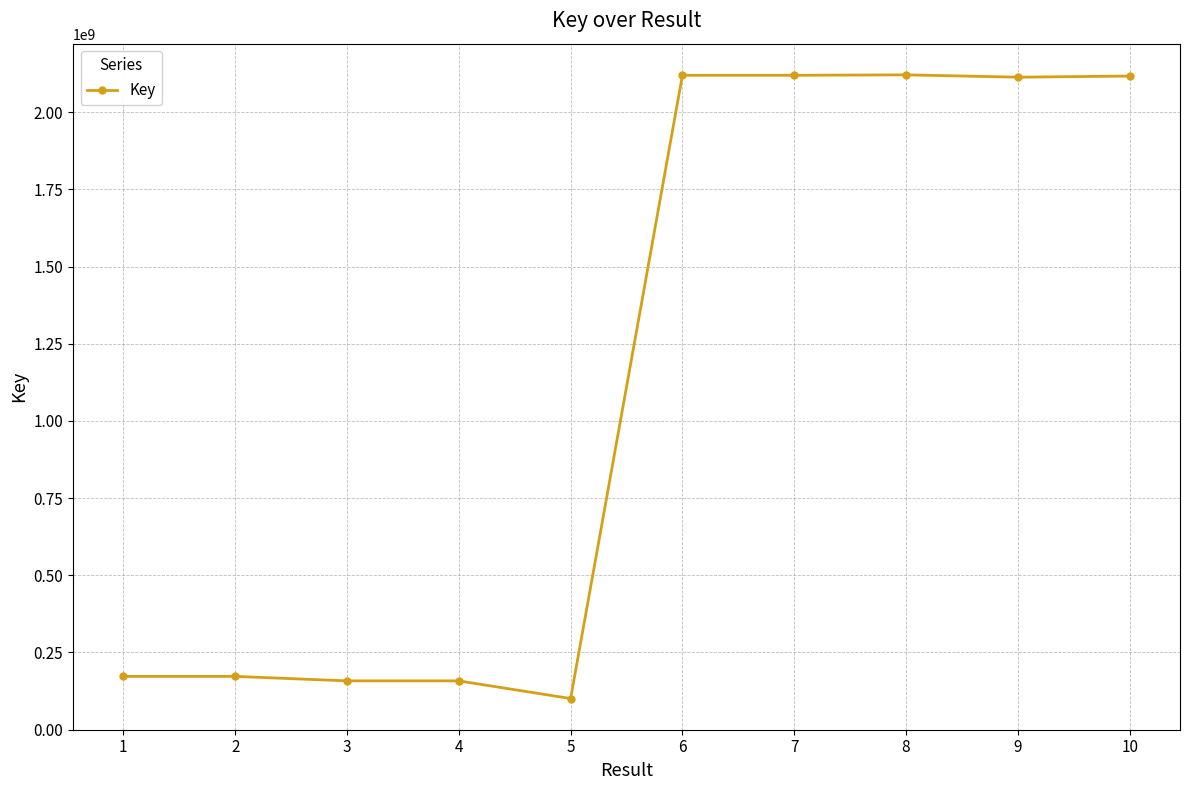

True or false: the data shows 2119438307 at 6.

True